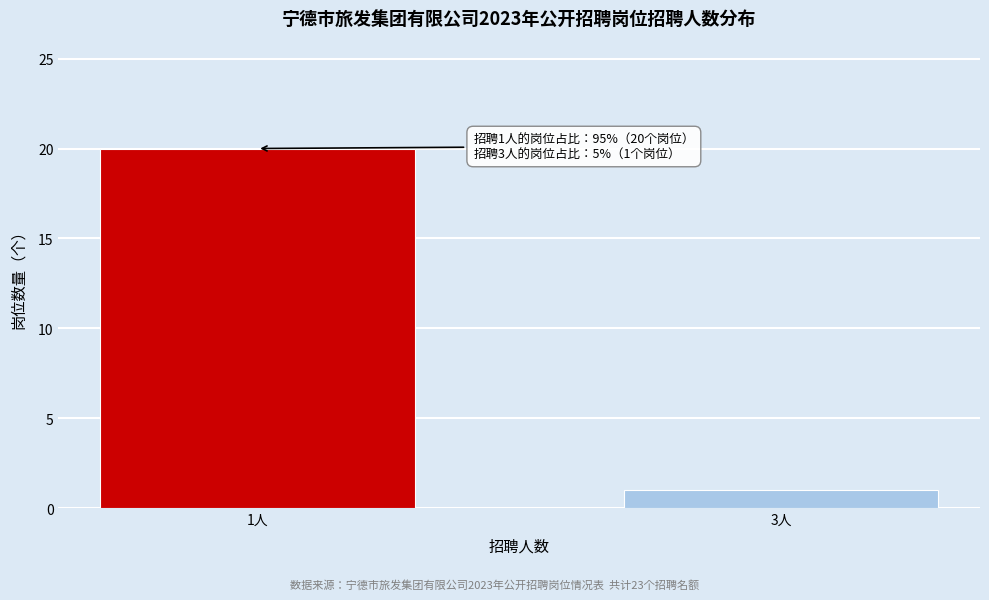

Reading left to right, extract all data points from this chart.

20	1